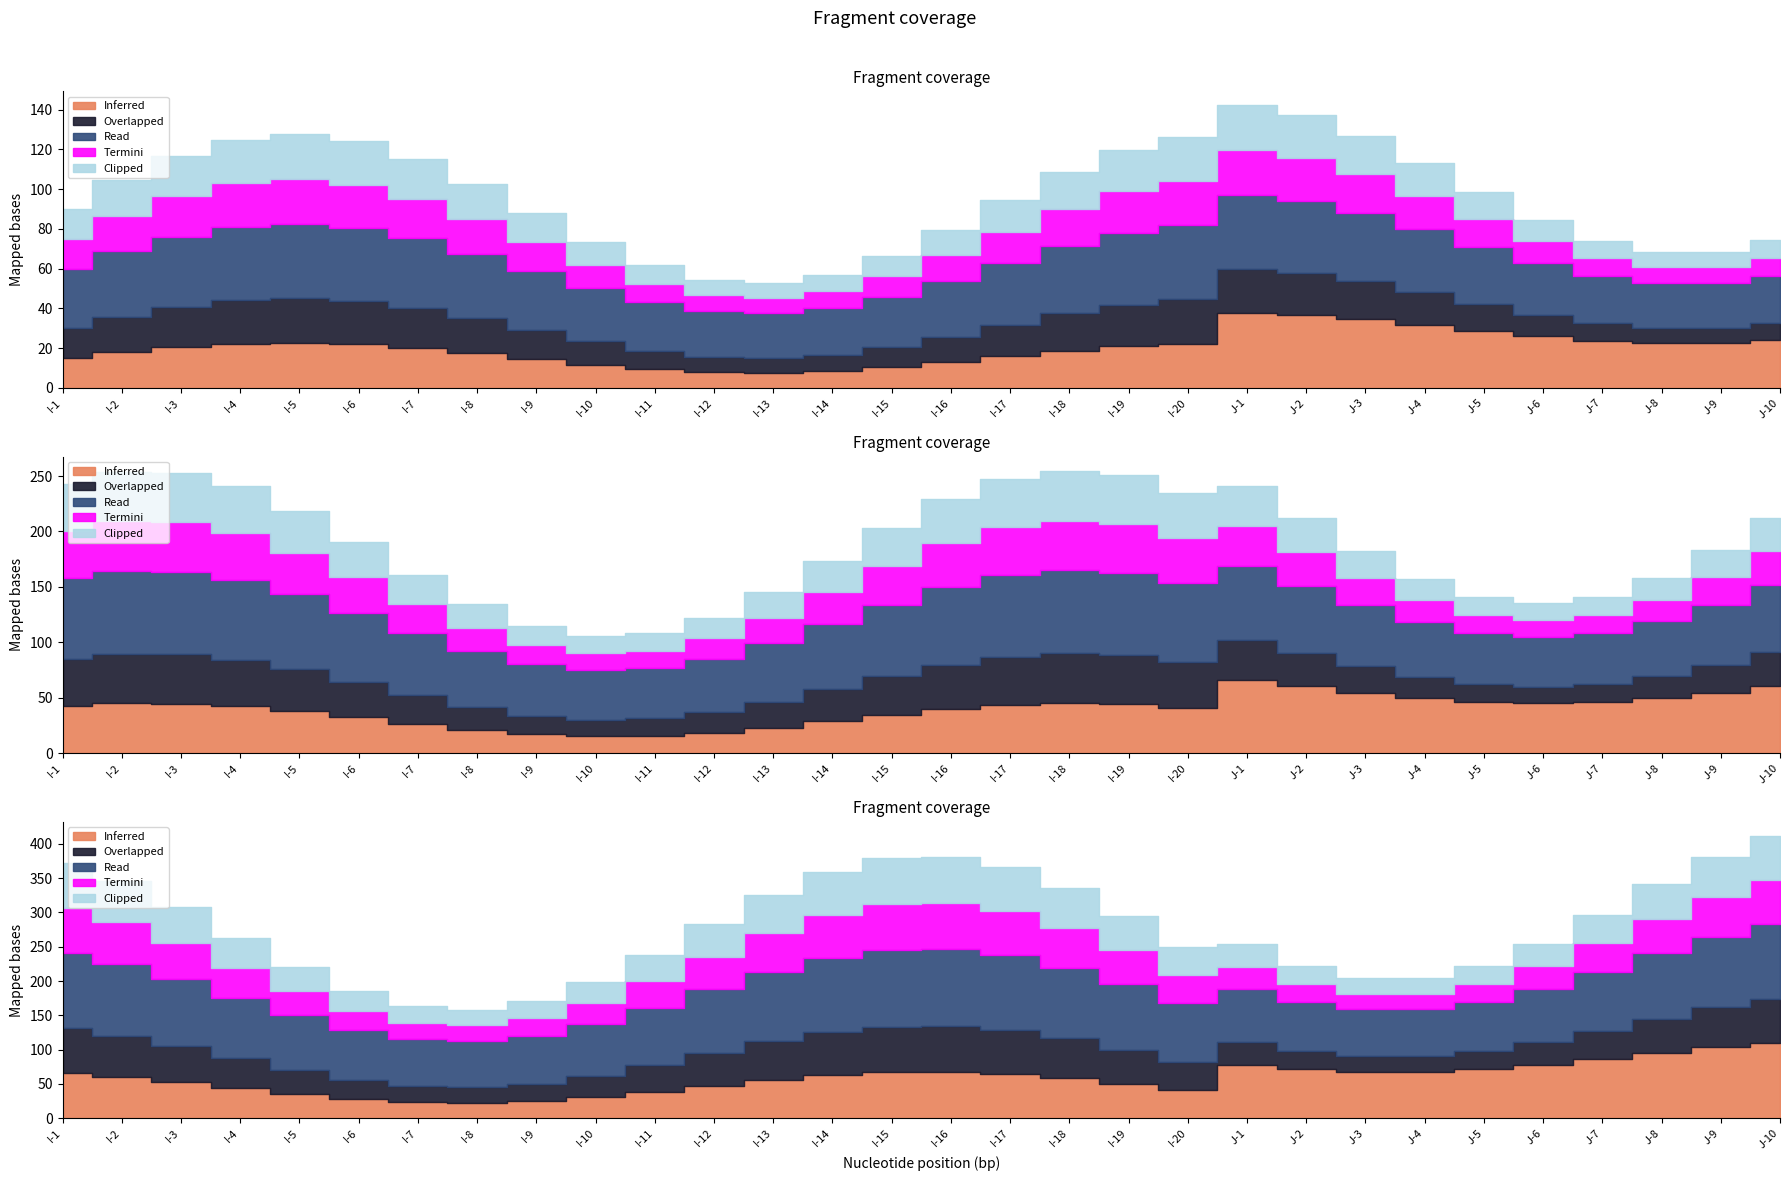

True or false: Termini and Overlapped cross at least once.

False